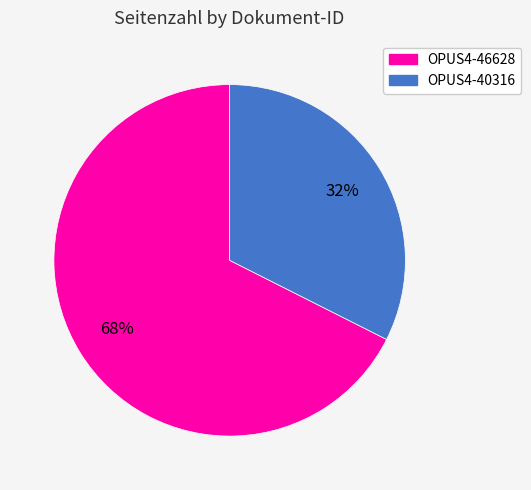

To the nearest percent, what is the combined percentage of OPUS4-46628 and OPUS4-40316?

100%